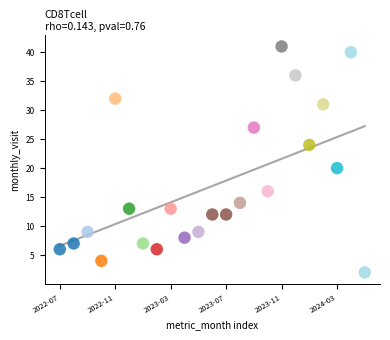

What Y value in the scatter plot is closest to 21?

20